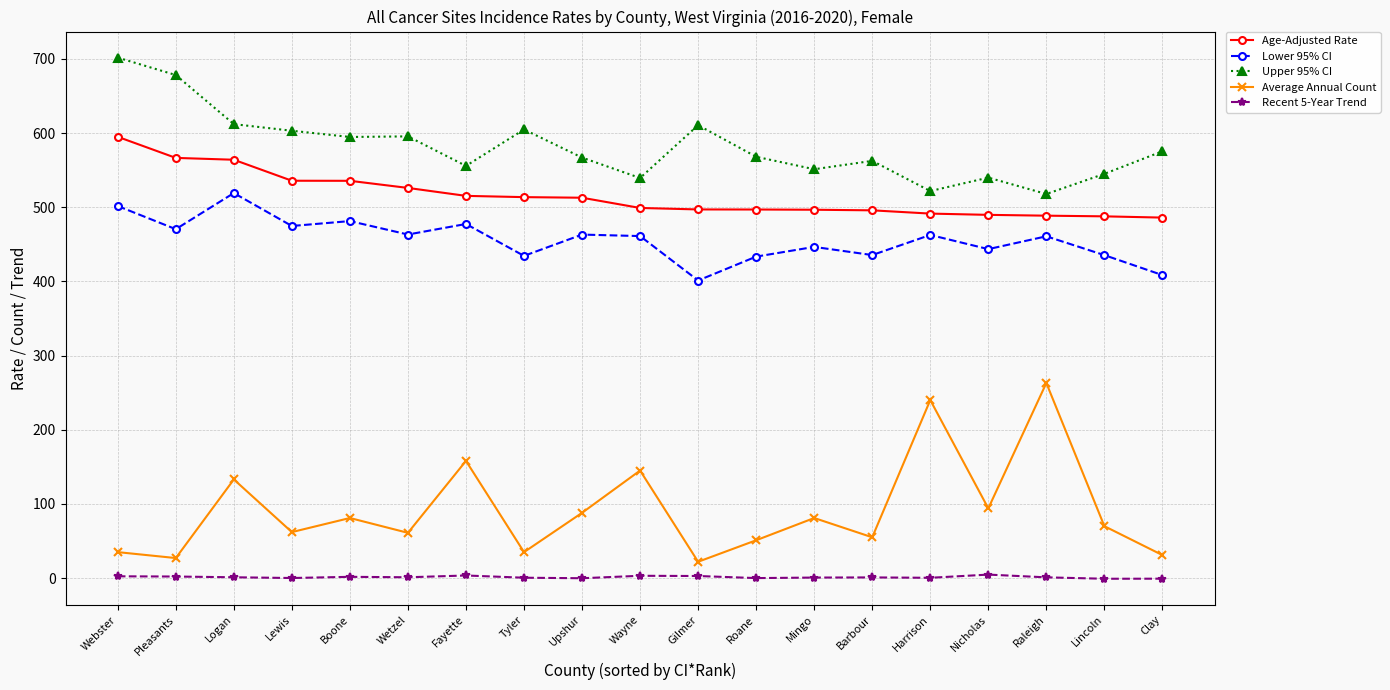

What are all the series names shown in the legend?

Age-Adjusted Rate, Lower 95% CI, Upper 95% CI, Average Annual Count, Recent 5-Year Trend